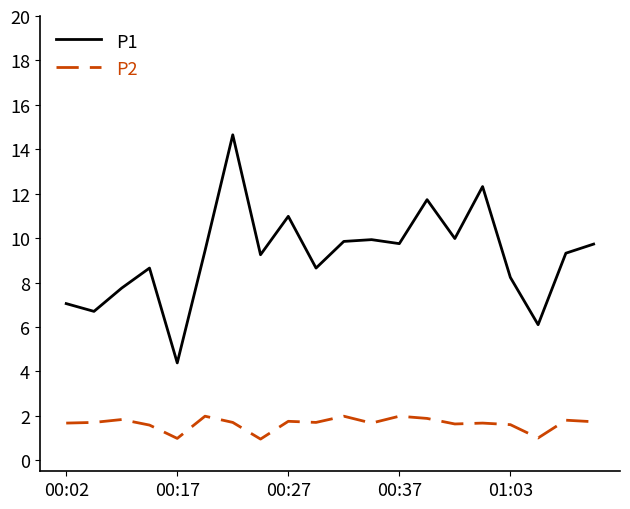

What is the maximum value for P1?

14.7